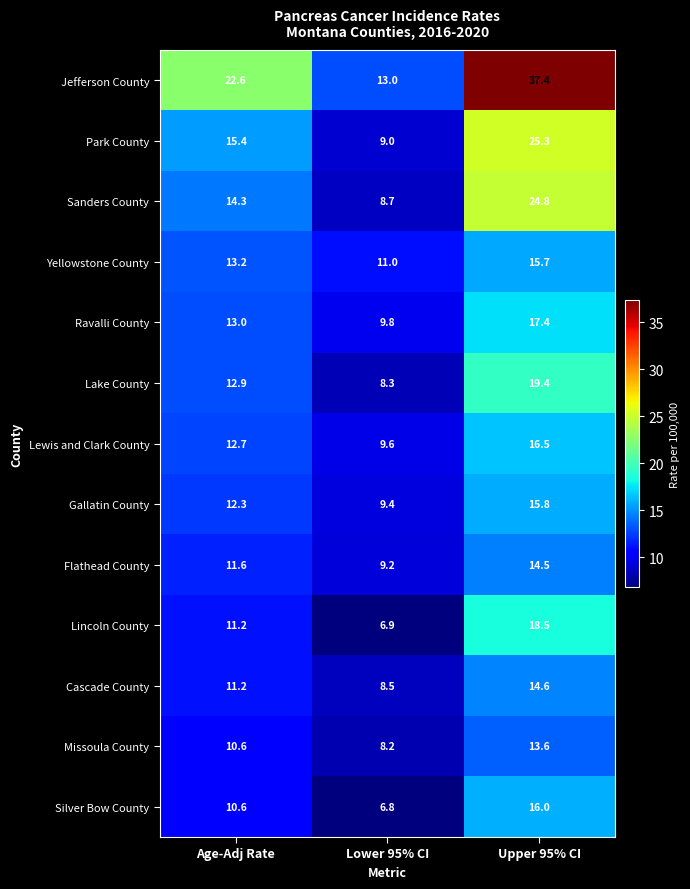

What is the average value of the Yellowstone County series?

13.3